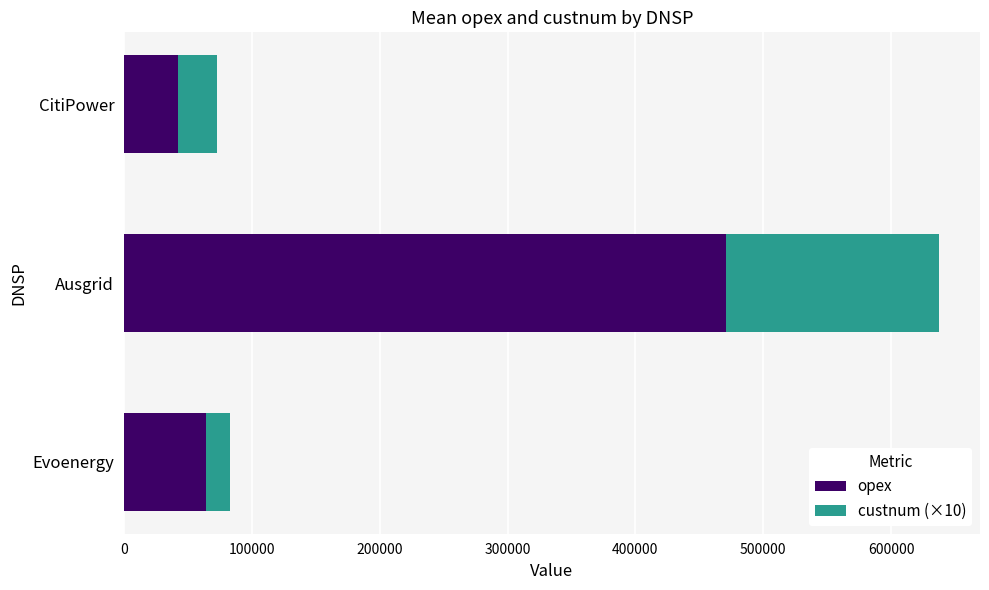

List the labels in order of opex value, smallest first.

CitiPower, Evoenergy, Ausgrid